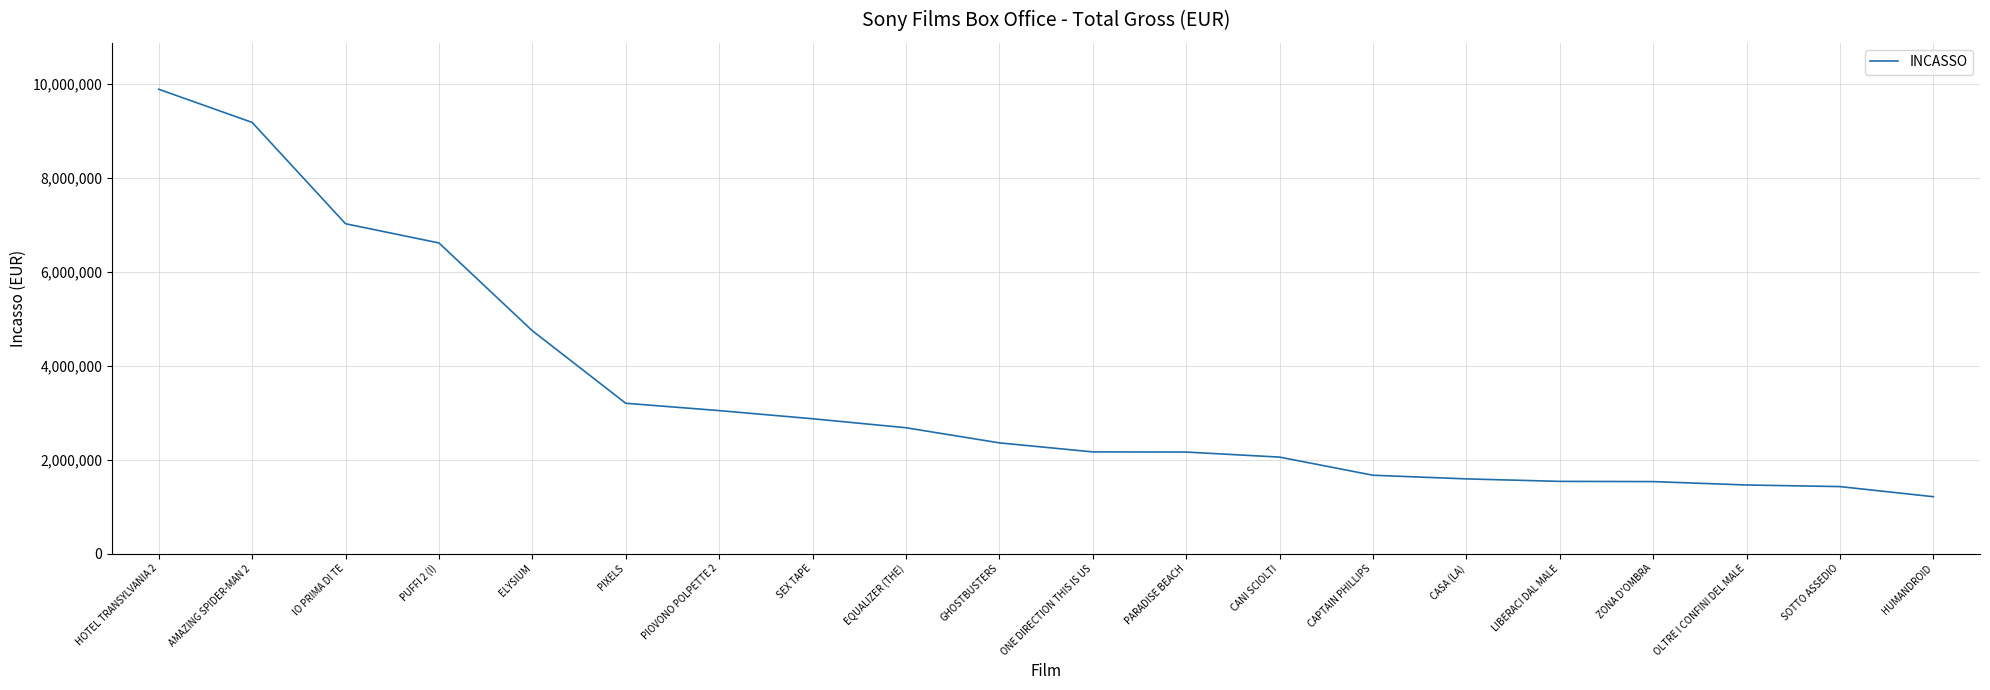

True or false: the data shows 2770093 at AMAZING SPIDER-MAN 2.

False